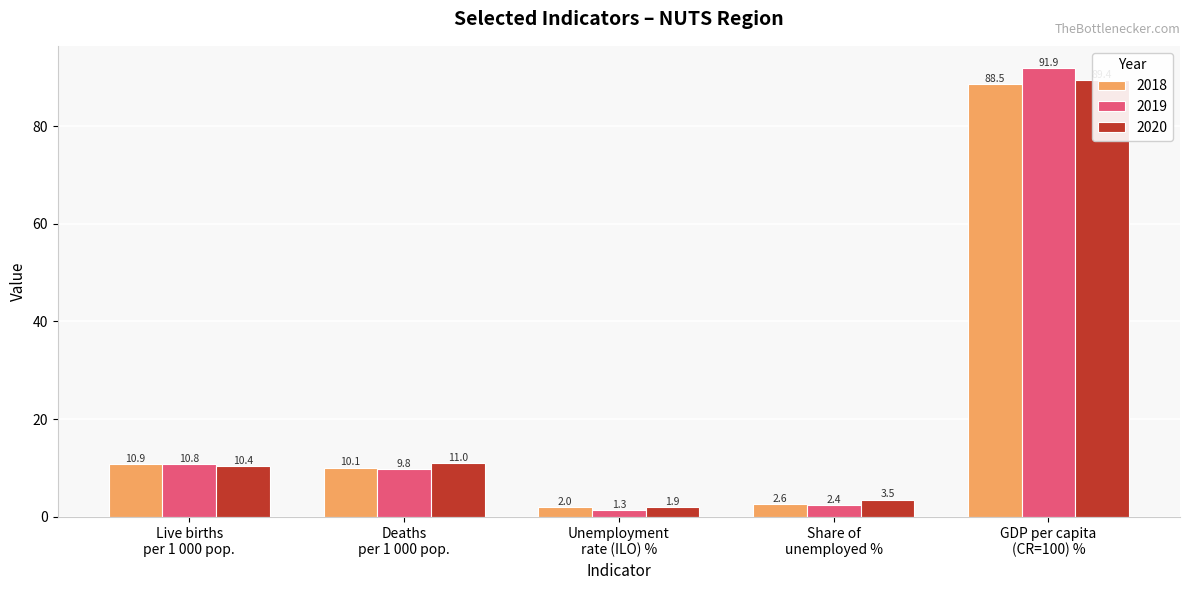

What is the sum of the 2019 values at Deaths
per 1 000 pop. and Share of
unemployed %?

12.2